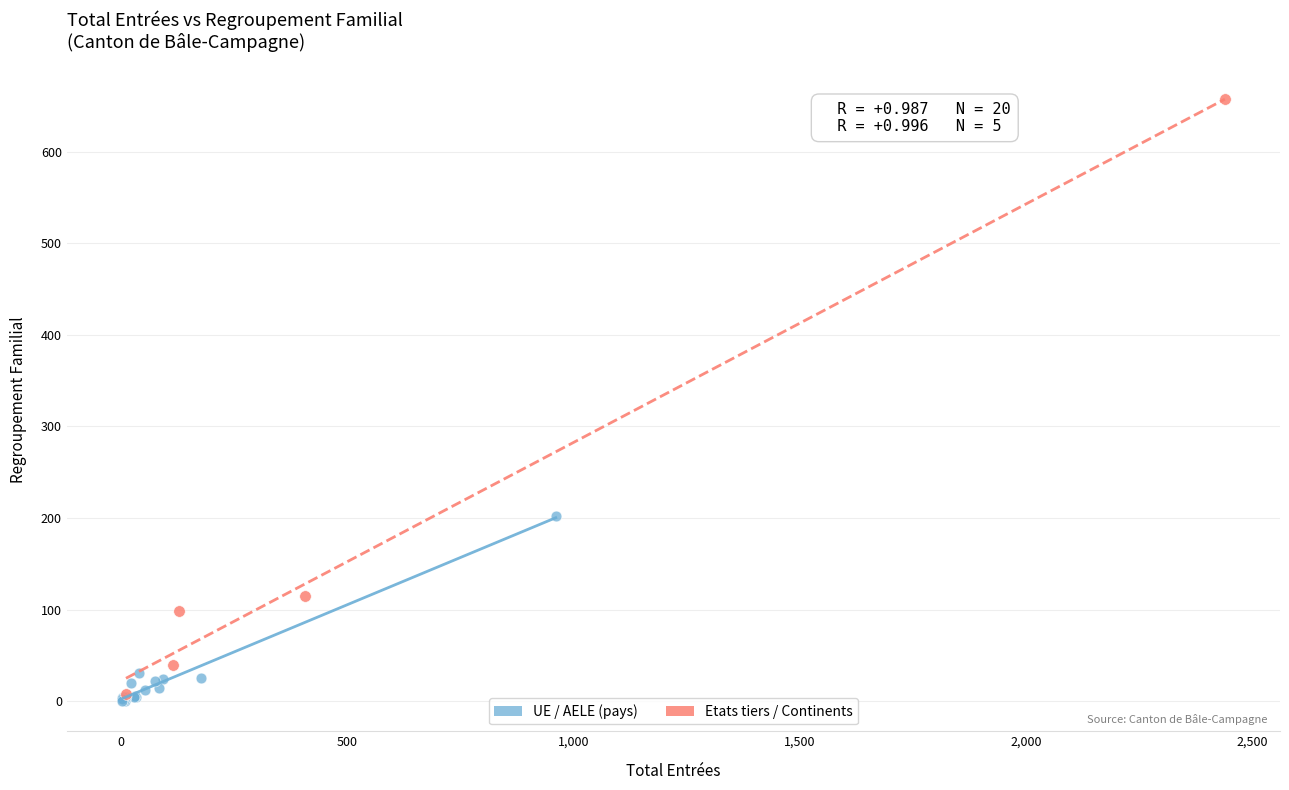

Which series contains the highest Y value?

Etats tiers / Continents